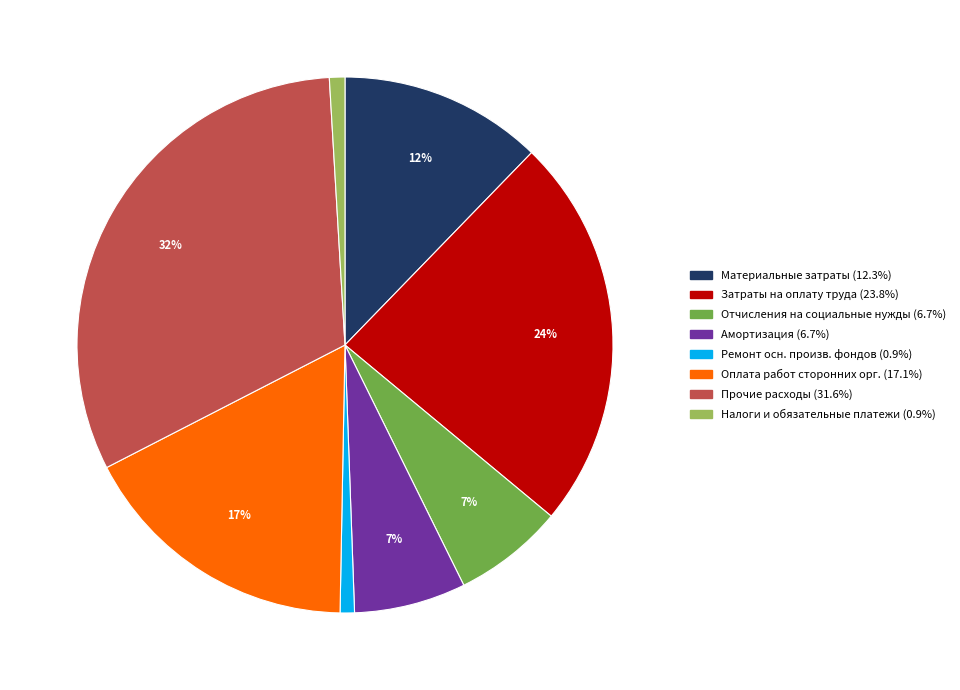

Count the number of slices in the pie.

8